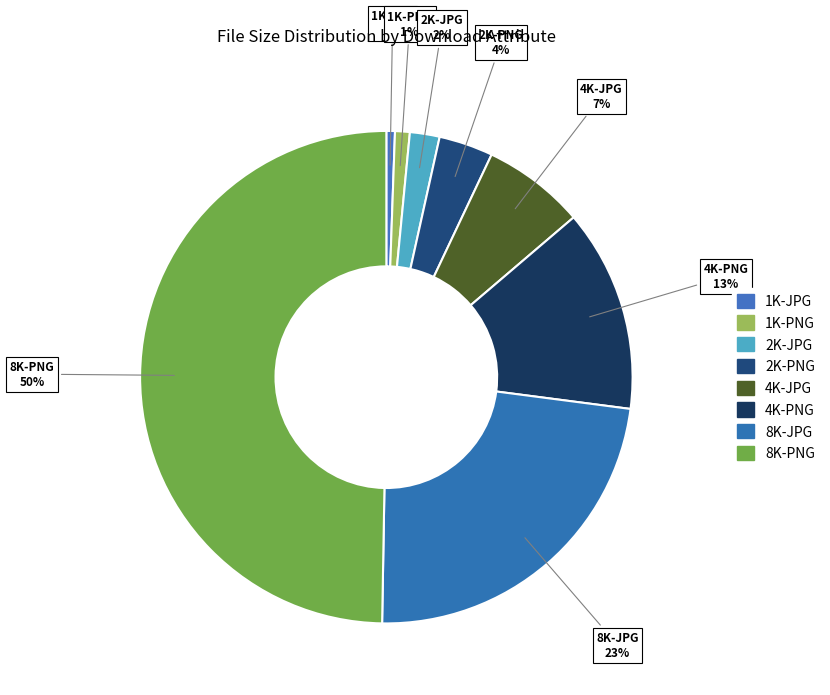

What percentage is the 1K-JPG slice, to the nearest percent?

1%